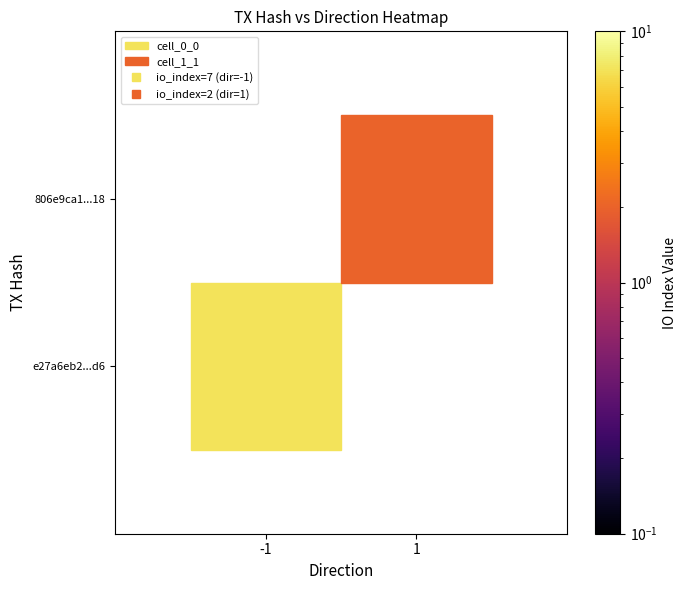

How many positive values does the e27a6eb2d72b6275656e5edfbb669f31a4380d6 series have?

1